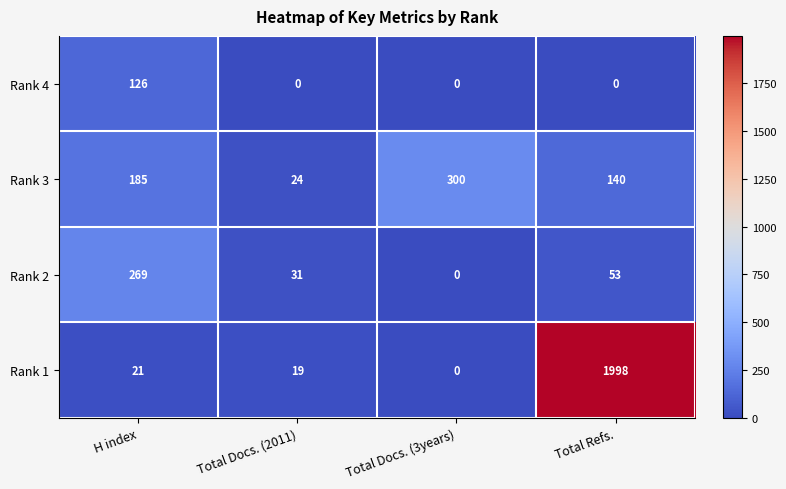

Where is Rank 1 nearest to the value 999?

H index